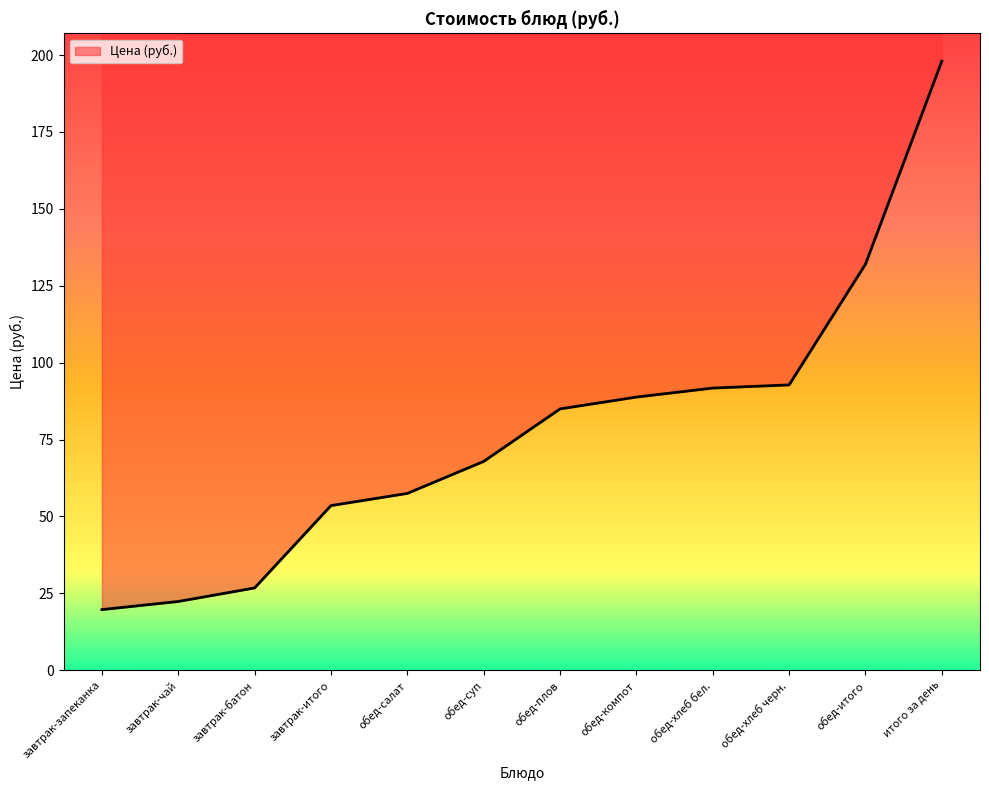

True or false: the data shows 4.0 at обед-салат.

False